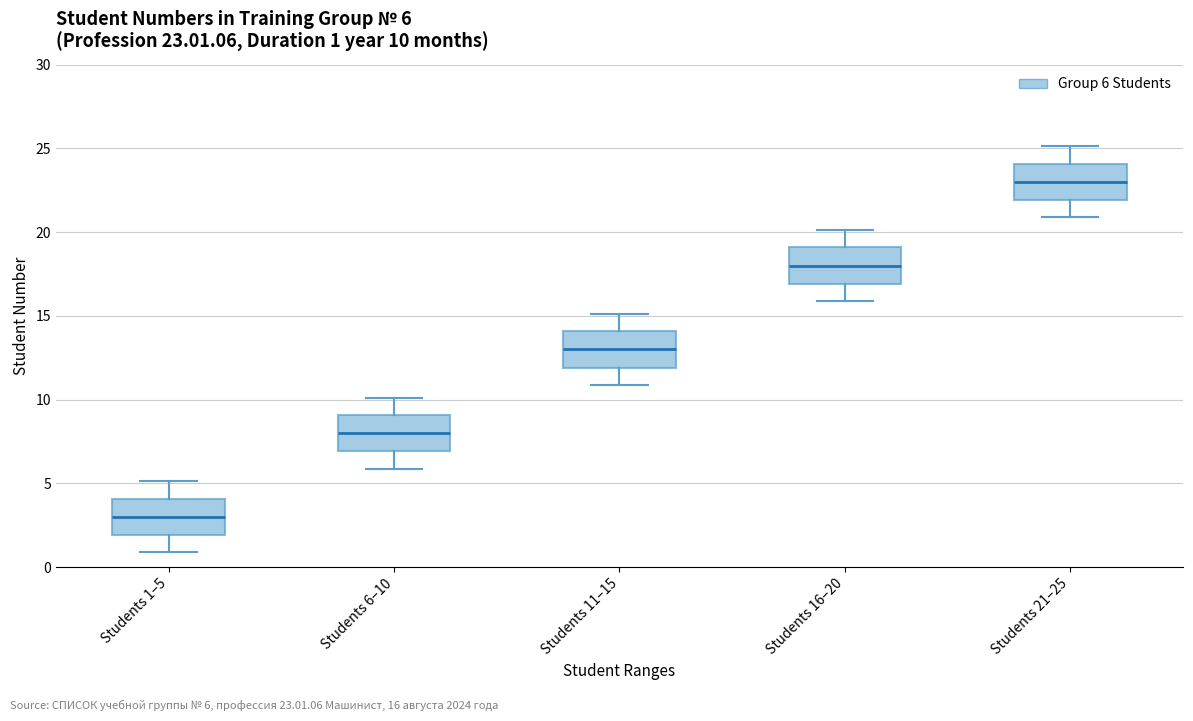

Which box has the lowest median line?

Students 1–5